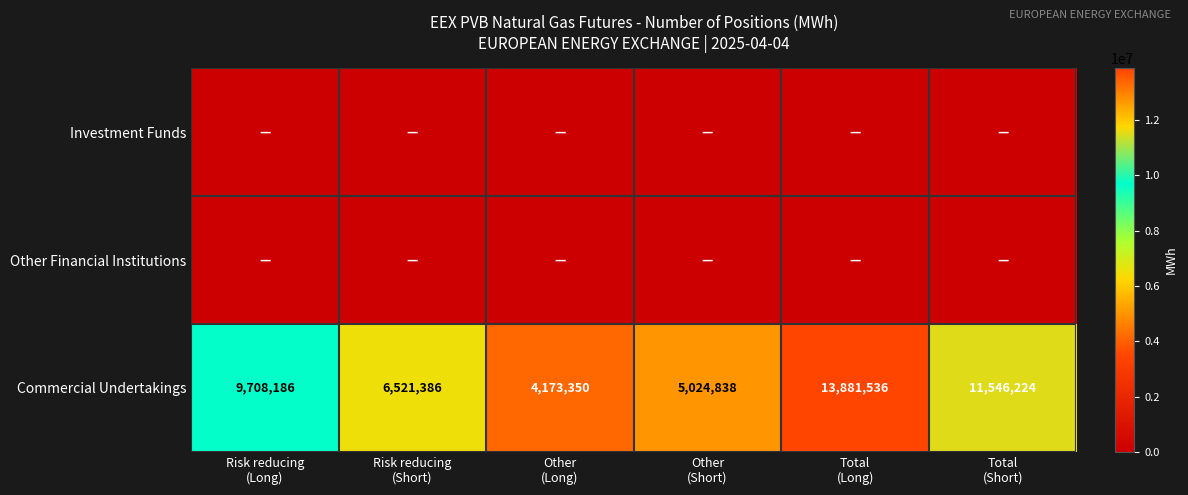

What is the average value of the Commercial Undertakings series?

8475920